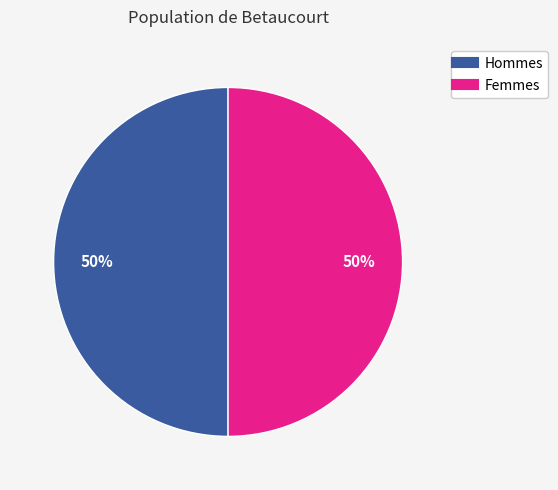

To the nearest percent, what is the average slice percentage?

50%